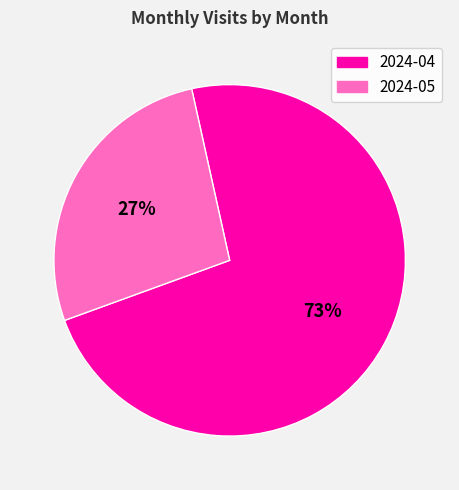

Rank the categories by value from highest to lowest.

2024-04, 2024-05